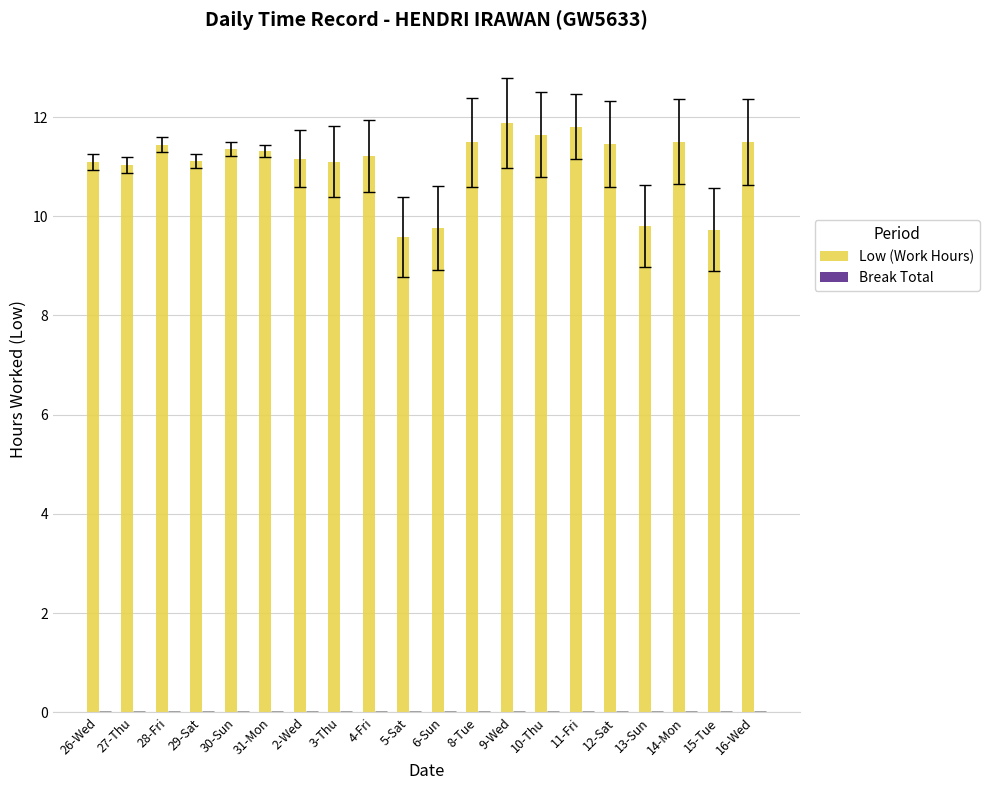

What is the smallest value displayed?

9.6